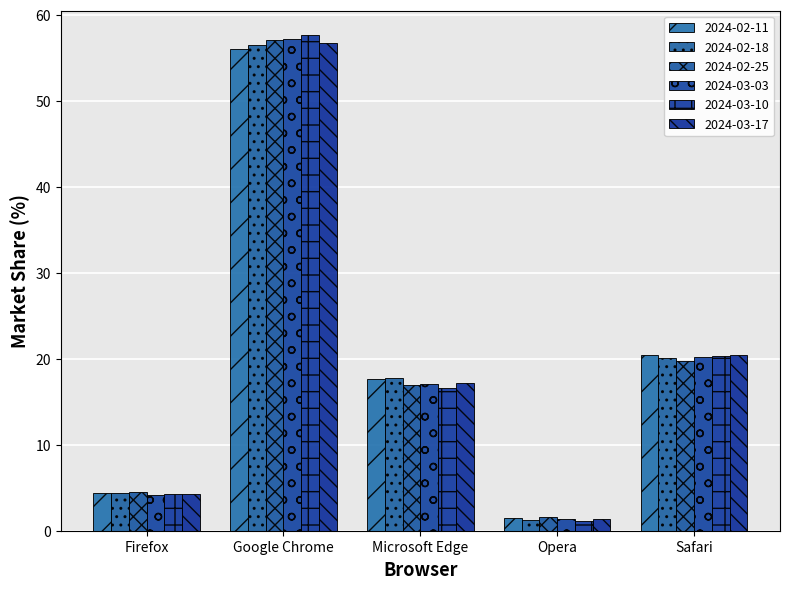

What is the label of the 1st bar from the right?

Safari